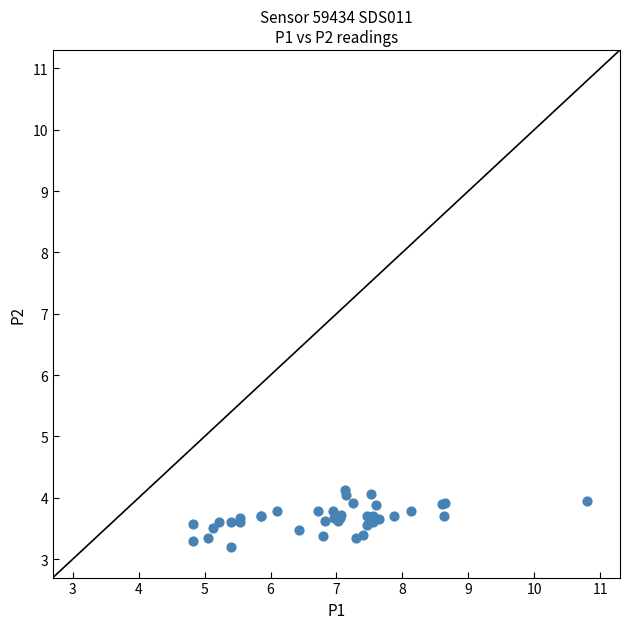

What Y value in the scatter plot is closest to 3?

3.2